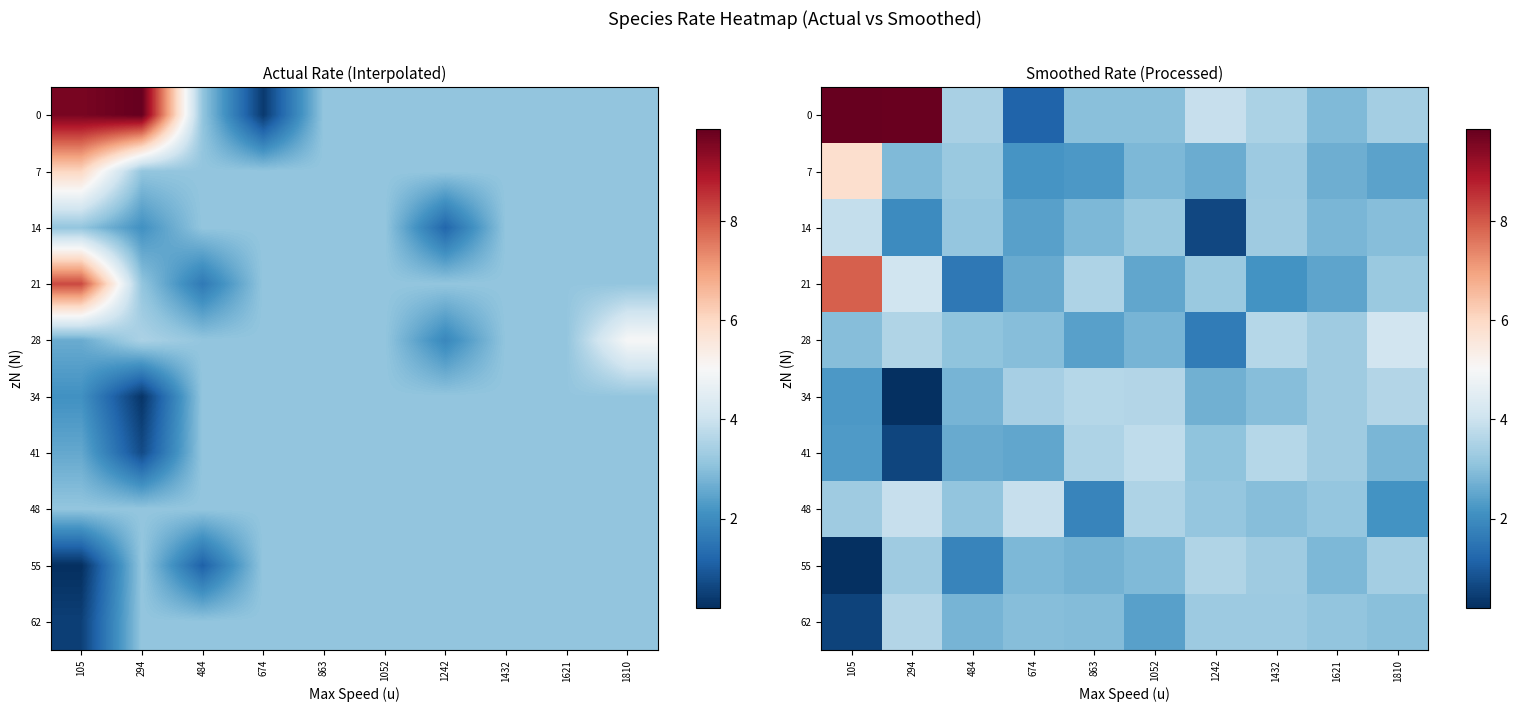

Which has a higher value, 1052 or 484?

484